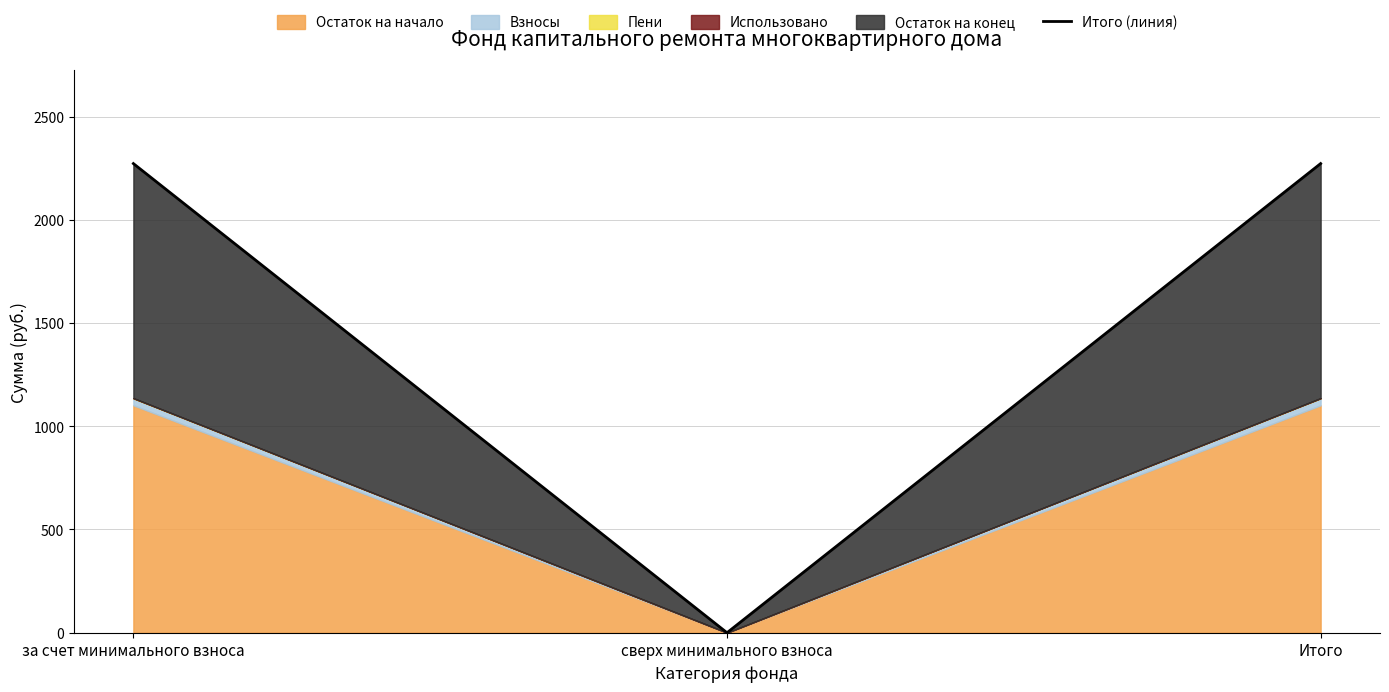

At which category does the chart reach its minimum across all series?

сверх минимального взноса